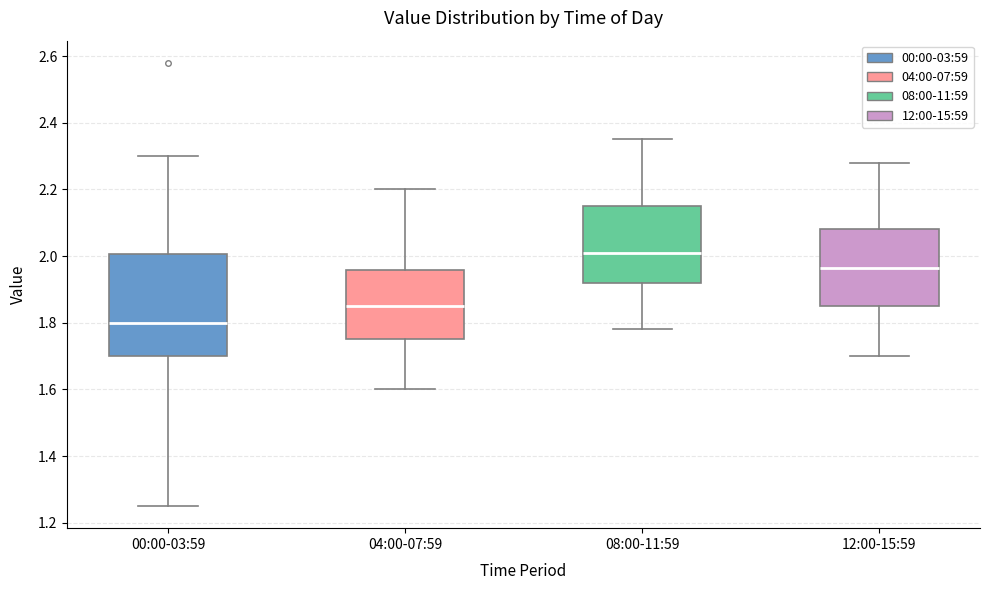

Reading left to right, transcribe this box plot: for each box, give where its median line is, the range the box spans, and where its two whiskers end, as read against the y-axis. The values are not printed on the chart, so give them approximately, as read against the axis.

00:00-03:59: median 1.80, box 1.70 to 2.00, whiskers 1.26 to 2.30
04:00-07:59: median 1.86, box 1.76 to 1.96, whiskers 1.60 to 2.20
08:00-11:59: median 2.02, box 1.92 to 2.16, whiskers 1.78 to 2.36
12:00-15:59: median 1.96, box 1.86 to 2.08, whiskers 1.70 to 2.28